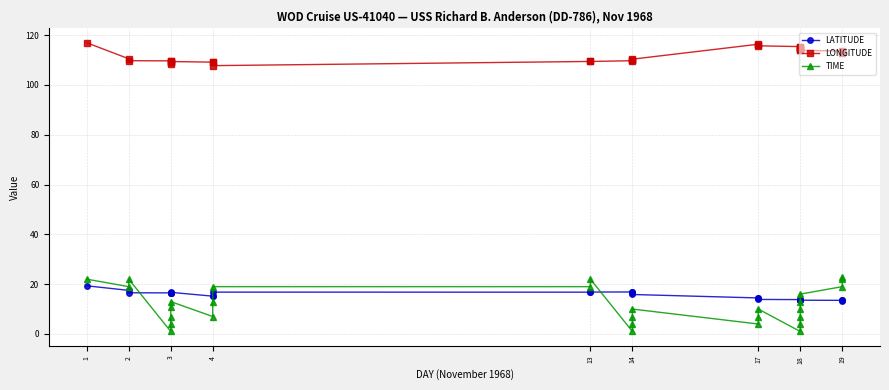

Reading left to right, what are all the values shown in this chart?

LATITUDE: 19.3	17.5	16.5	16.5	16.4	16.4	16.2	16.7	15.2	15.3	16.8	16.8	16.8	16.9	16.8	16.5	15.8	14.5	14.4	13.9	13.8	13.8	13.7	13.7	13.6	13.6	13.5	13.4	13.4
LONGITUDE: 116.9	110.5	109.7	109.7	109.5	109.3	108.5	109.4	109.2	109.4	107.8	109.4	109.4	109.7	110.0	110.1	110.3	116.3	116.0	115.7	115.4	115.1	114.8	114.5	114.2	113.9	113.6	113.3	113.0
TIME: 22.0	19.0	22.0	1.0	4.0	7.0	11.0	13.0	7.0	13.0	19.0	19.0	22.0	1.0	4.0	7.0	10.0	4.0	7.0	10.0	1.0	4.0	7.0	10.0	13.0	16.0	19.0	22.0	23.0